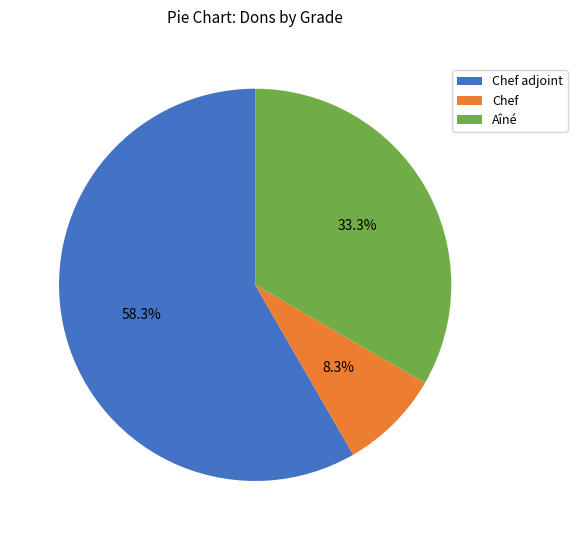

Which slice is the smallest?

Chef